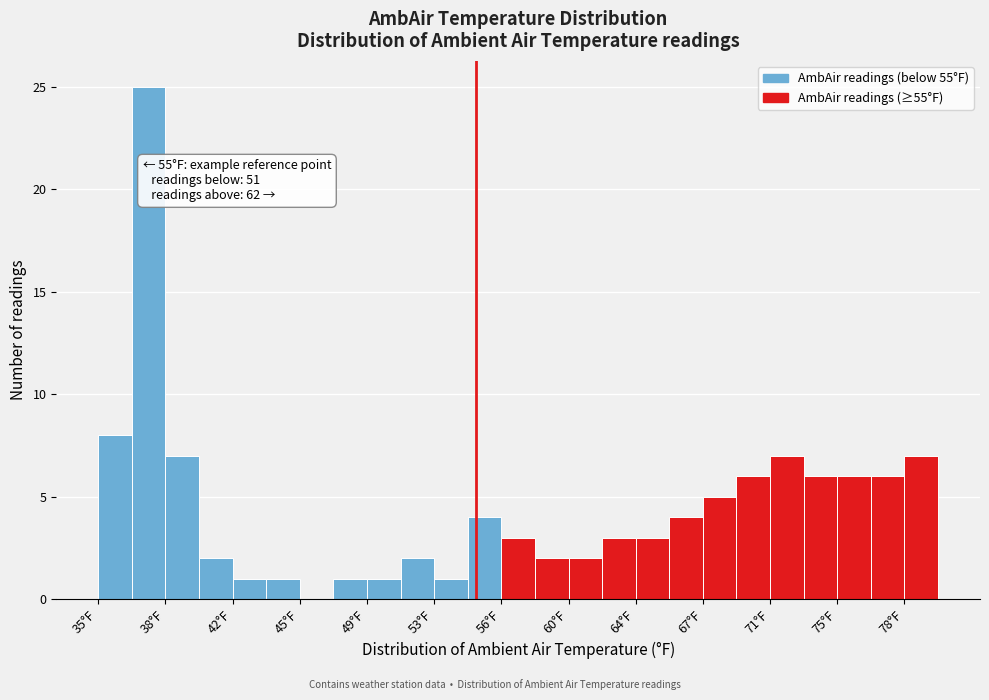

Around what value on the x-axis is the tallest bar? Give the approximate position of its centre, as read against the axis.

37.5